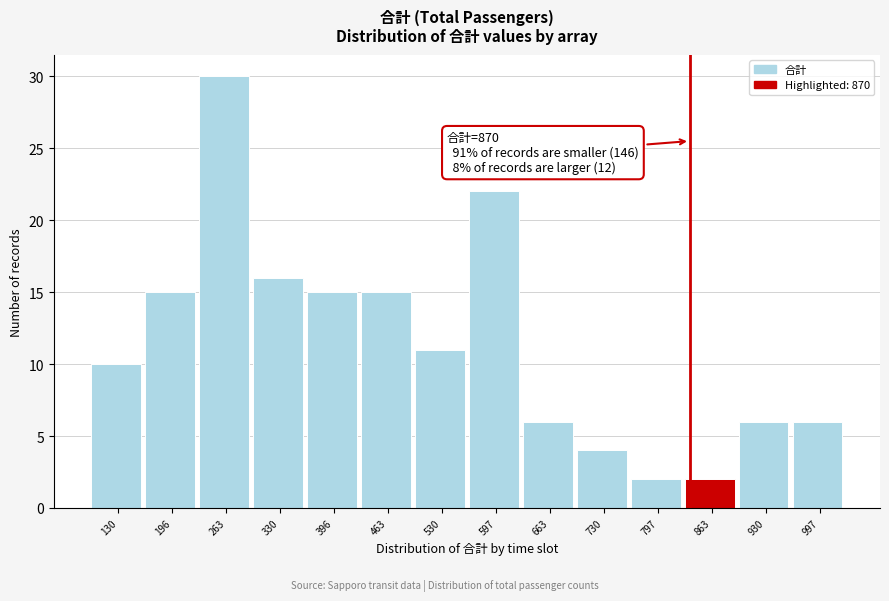

Reading left to right, transcribe all the data shown in this chart.

10	15	30	16	15	15	11	22	6	4	2	2	6	6